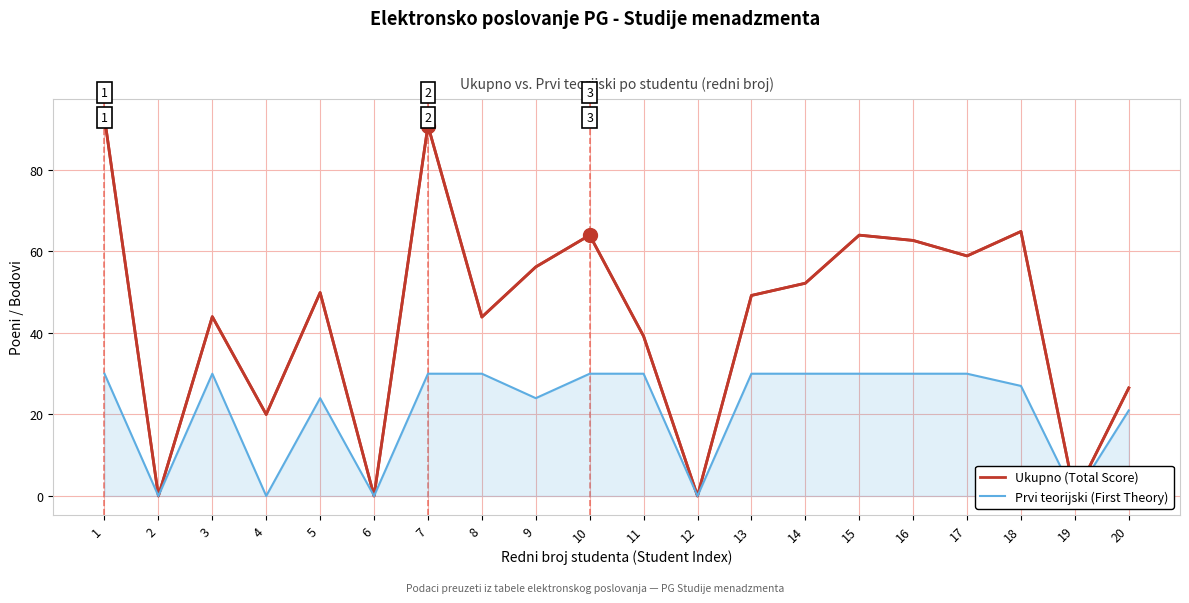

Reading left to right, transcribe all the data shown in this chart.

Ukupno (Total Score): 92.8	0.0	44.0	20.0	49.9	0.0	90.9	43.9	56.2	64.0	39.2	0.0	49.2	52.2	64.0	62.7	58.9	64.9	0.0	26.5
Prvi teorijski (First Theory): 30.0	0.0	30.0	0.0	24.0	0.0	30.0	30.0	24.0	30.0	30.0	0.0	30.0	30.0	30.0	30.0	30.0	27.0	0.0	21.0